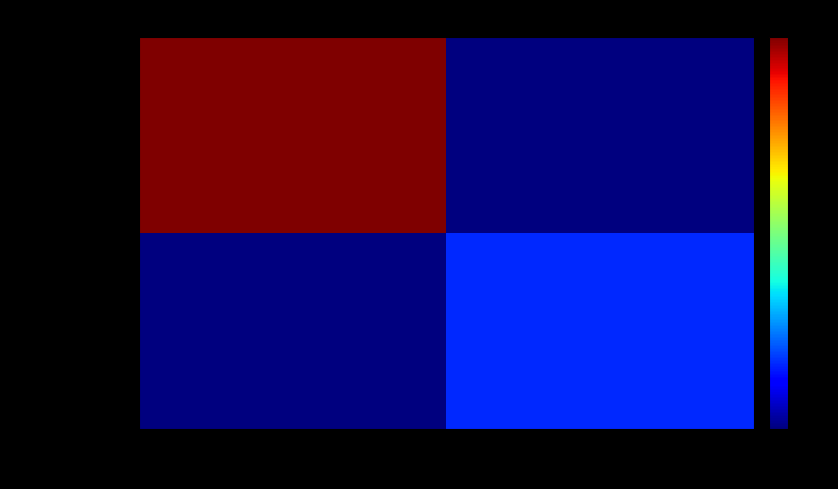

Rank the series by their maximum value, from highest to lowest.

19ee6abc8456…, db21ee3c8ff6…